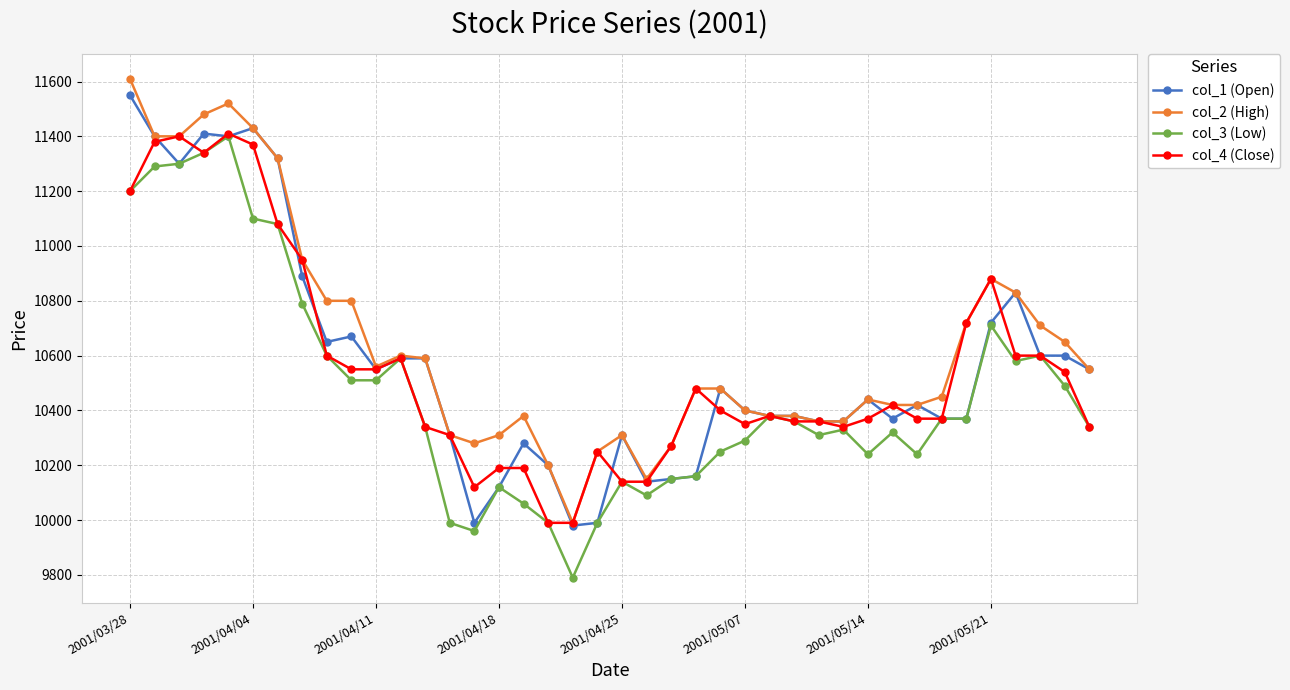

What is the value of the col_1 (Open) point at the 26th from the left?

10400